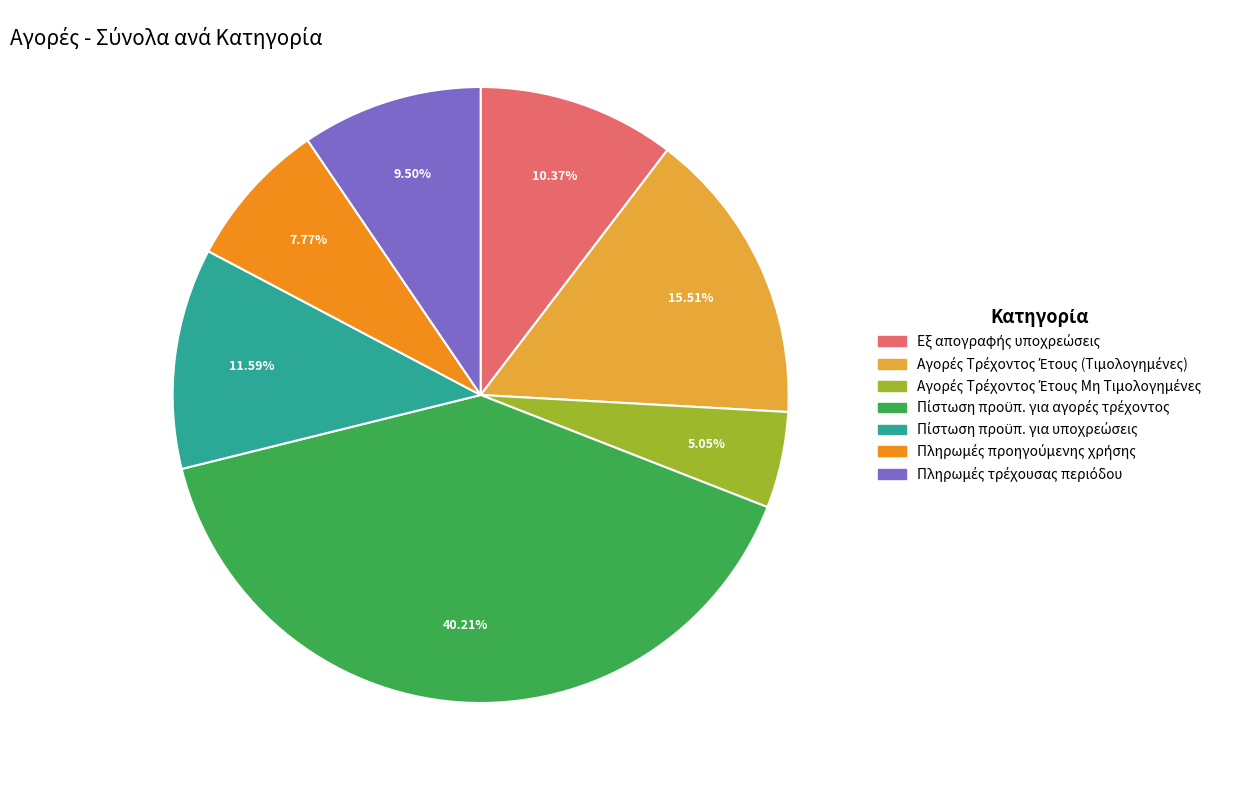

Is there any slice that represents more than half of the pie?

No